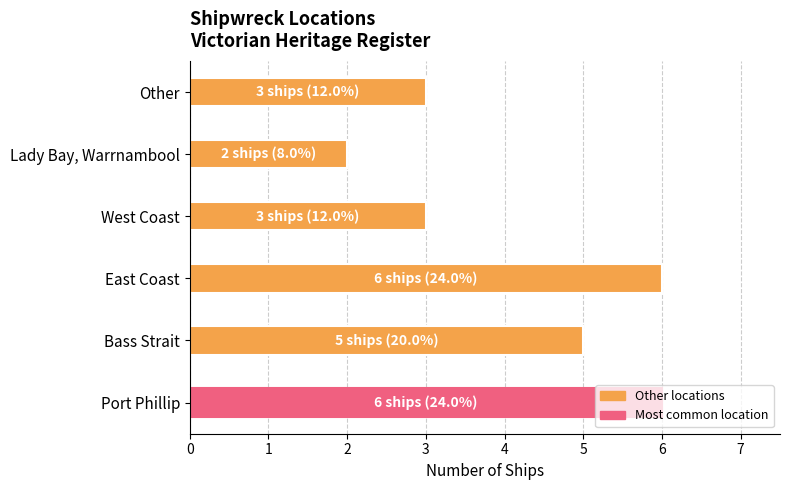

Is it true that the value at West Coast is 4?

False